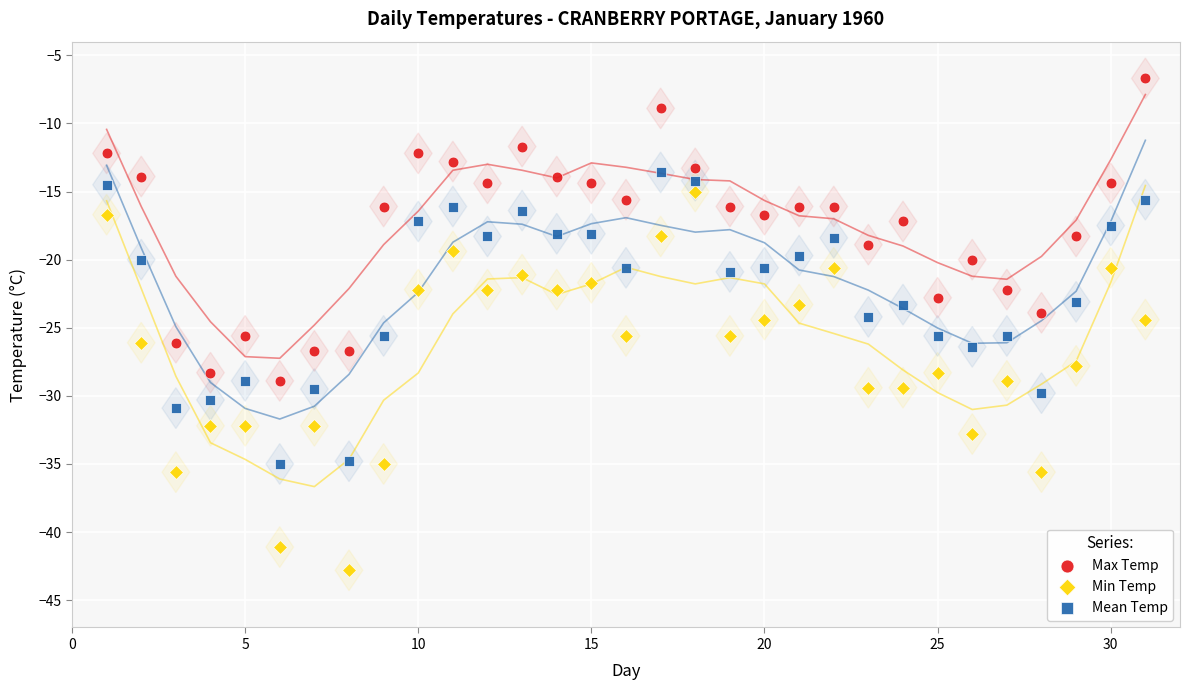

Which series reaches the minimum Y coordinate?

Min Temp